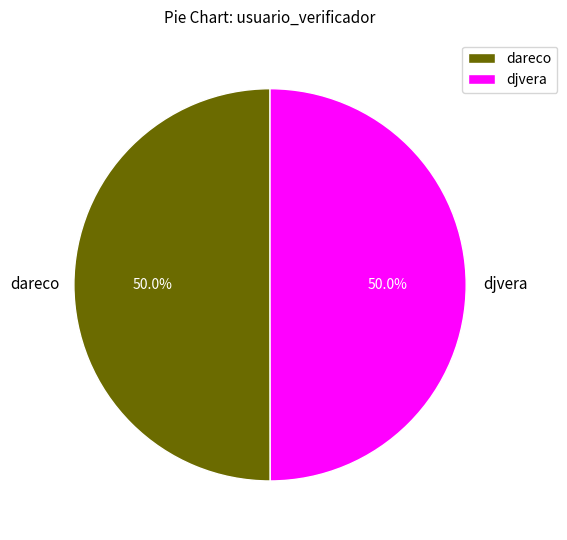

What percentage do dareco and djvera together represent?

100.0%